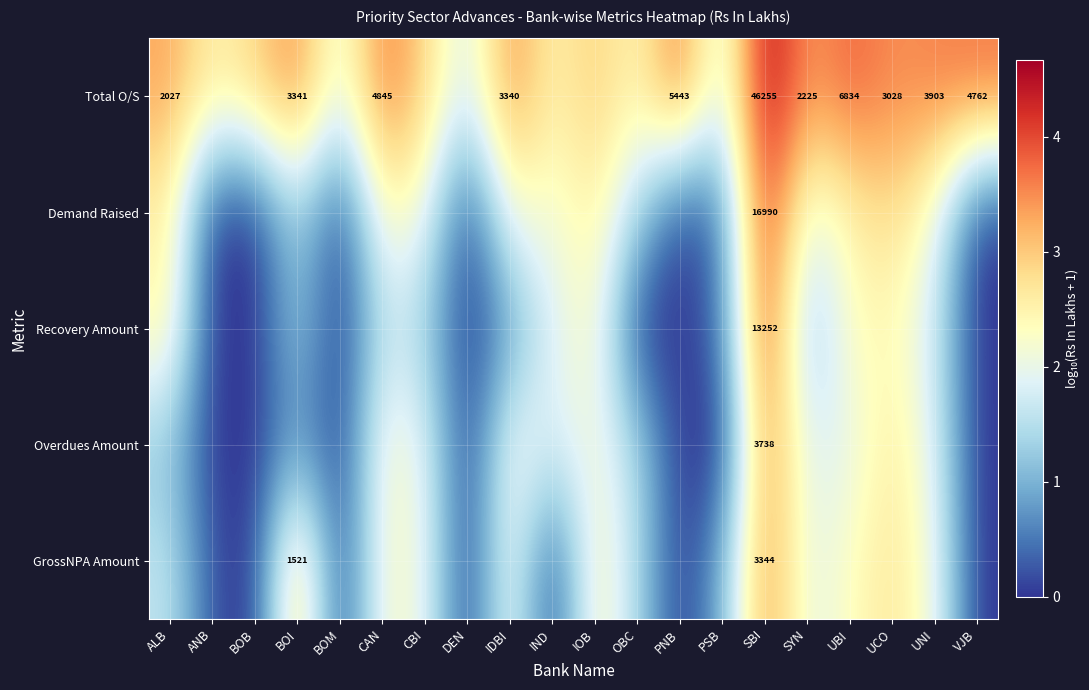

The value of Demand Raised at DEN is 1.6. True or false?

False